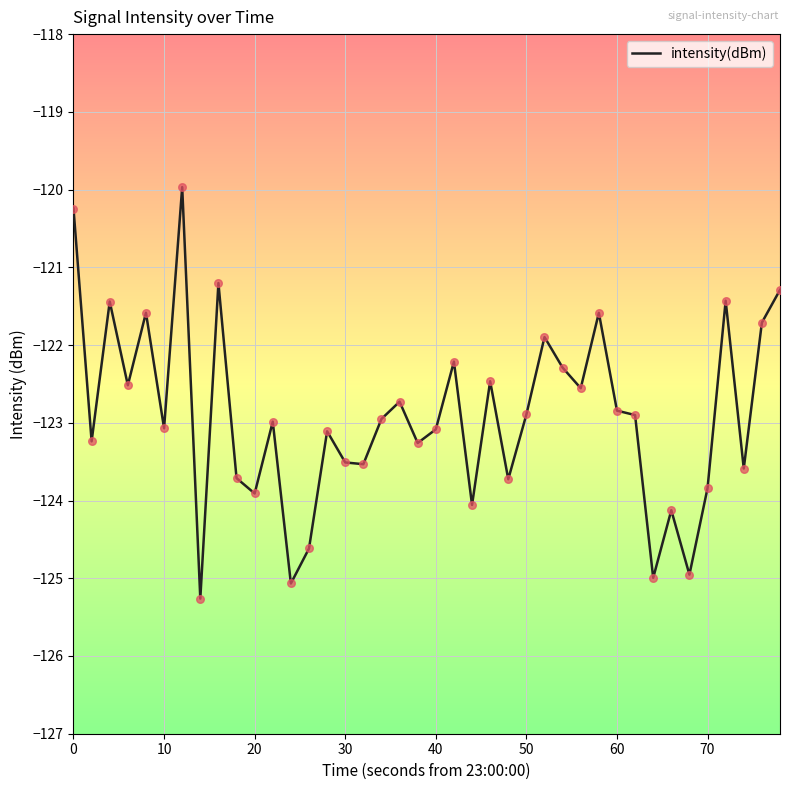

What is the greatest value displayed?

-120.0